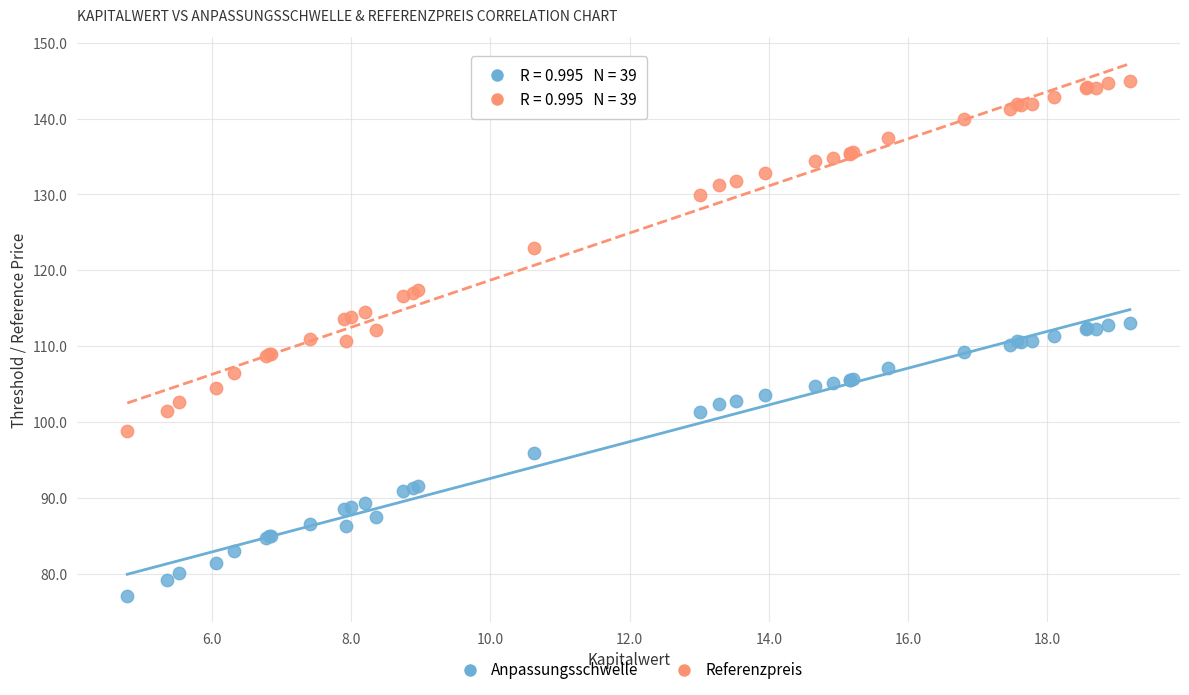

Which series has the largest Y range (max minus min)?

Referenzpreis